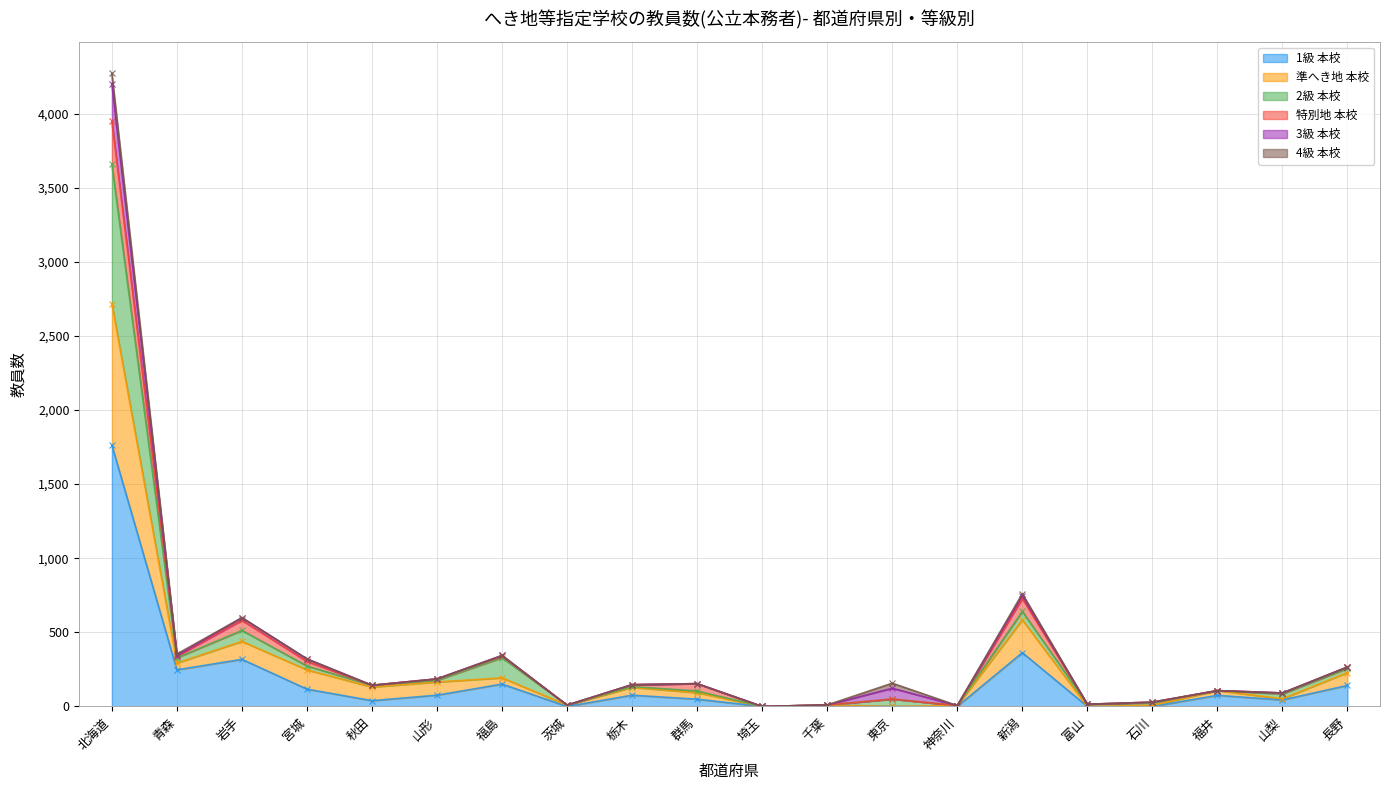

The value of 1級 本校 at 新潟 is 575. True or false?

False